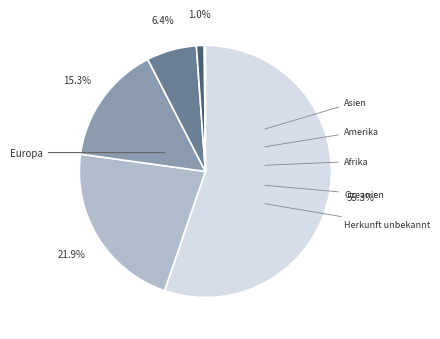

Is there a majority slice in this chart?

Yes